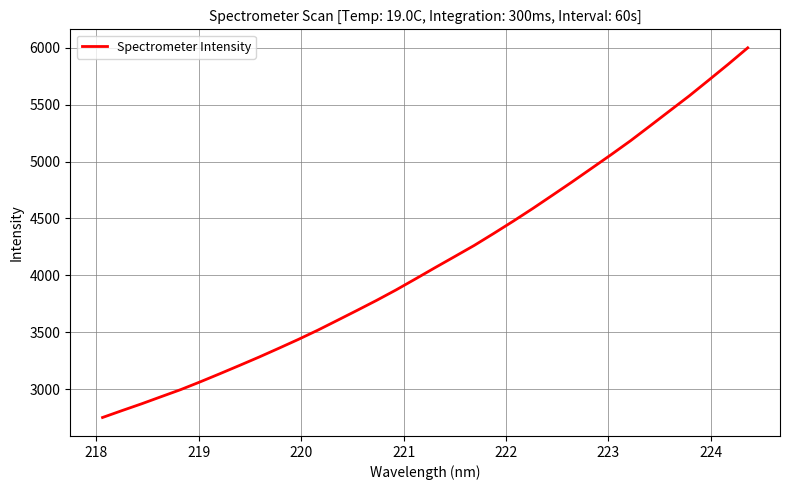

What is the difference between the second highest and second lowest values?

3045.4